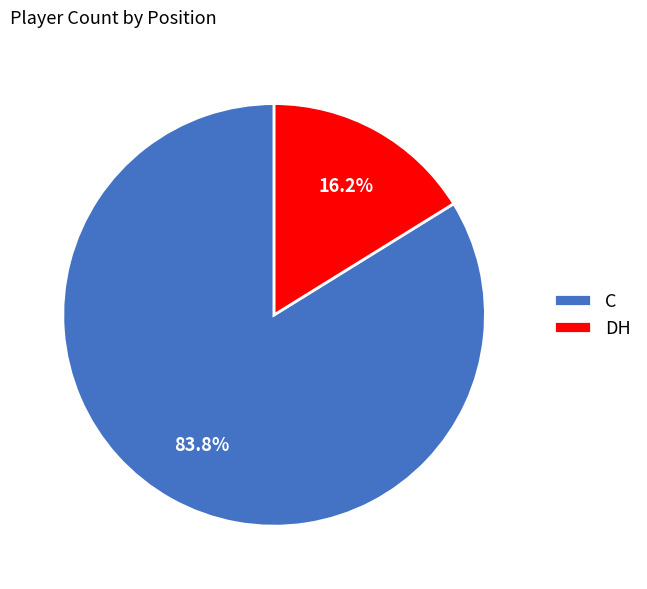

Does any single category account for the majority?

Yes